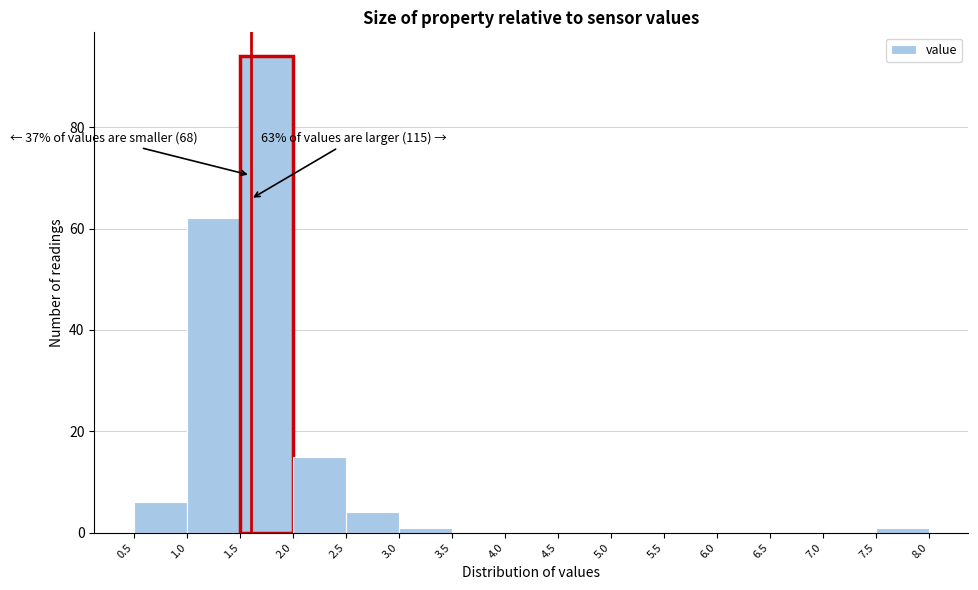

Over which range of the x-axis is the bar tallest?

1.5 to 2.0